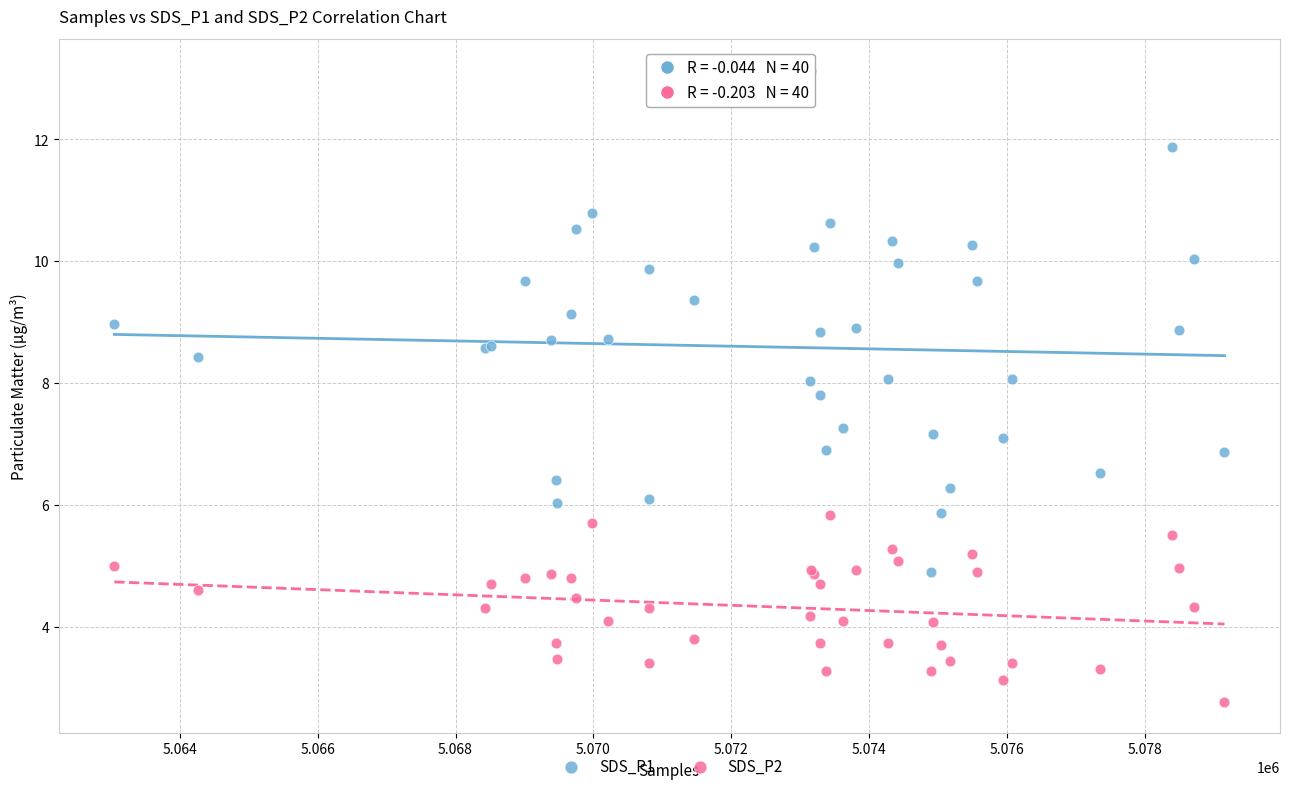

What is the X range (max minus min) for the scatter plot?

16098.0